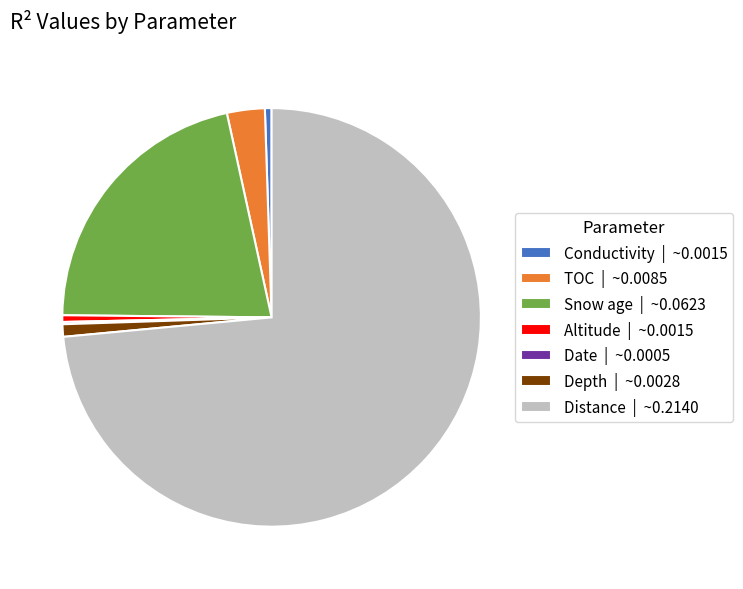

Is it true that TOC | ~0.0085 is 3% of the pie?

True